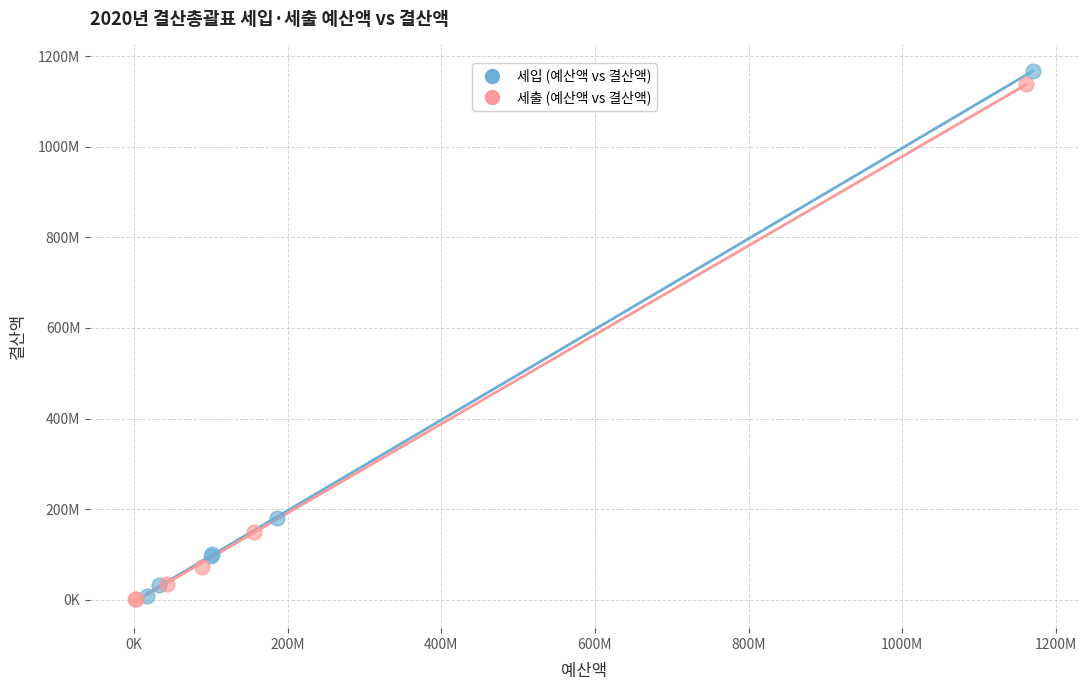

What are all the series names shown in the legend?

세입 (예산액 vs 결산액), 세출 (예산액 vs 결산액)